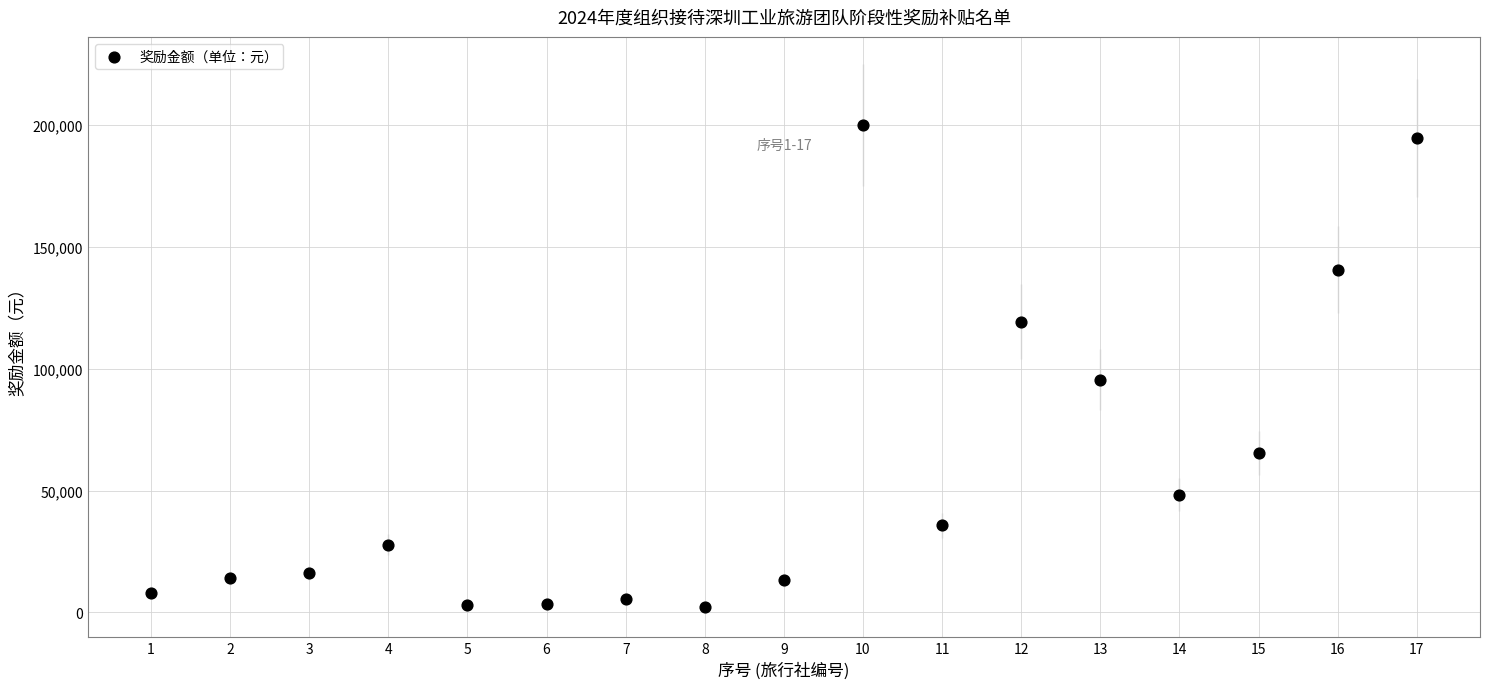

What is the range of X values (max minus min)?

16